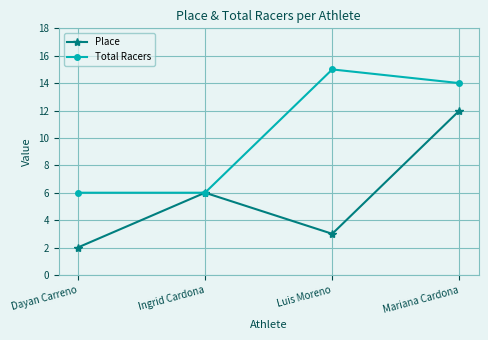

What is the difference between the maximum and minimum values in the Total Racers series?

9